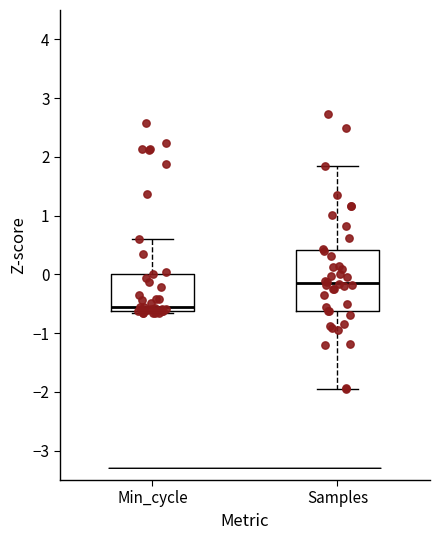

Which box has the lowest median line?

Min_cycle